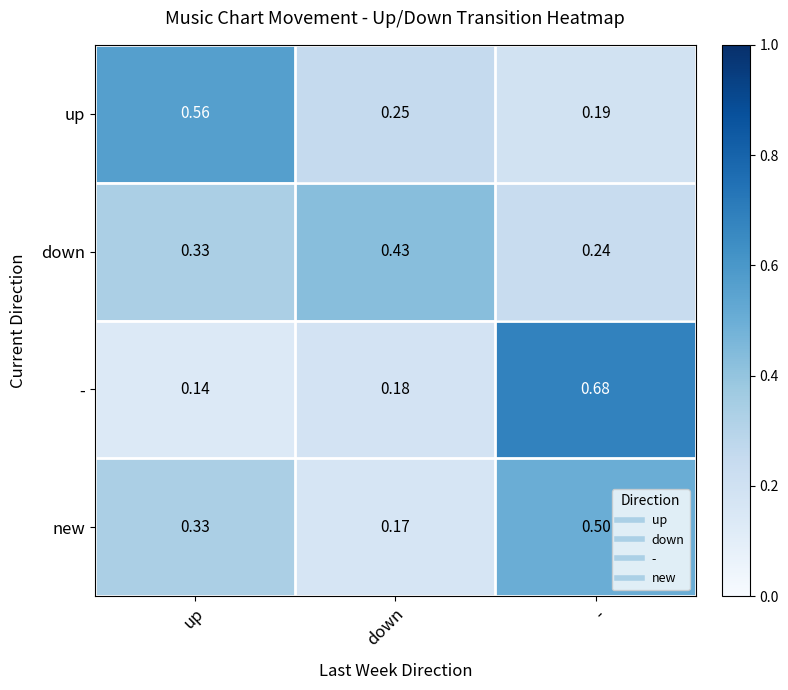

Which series has the widest spread of values?

-